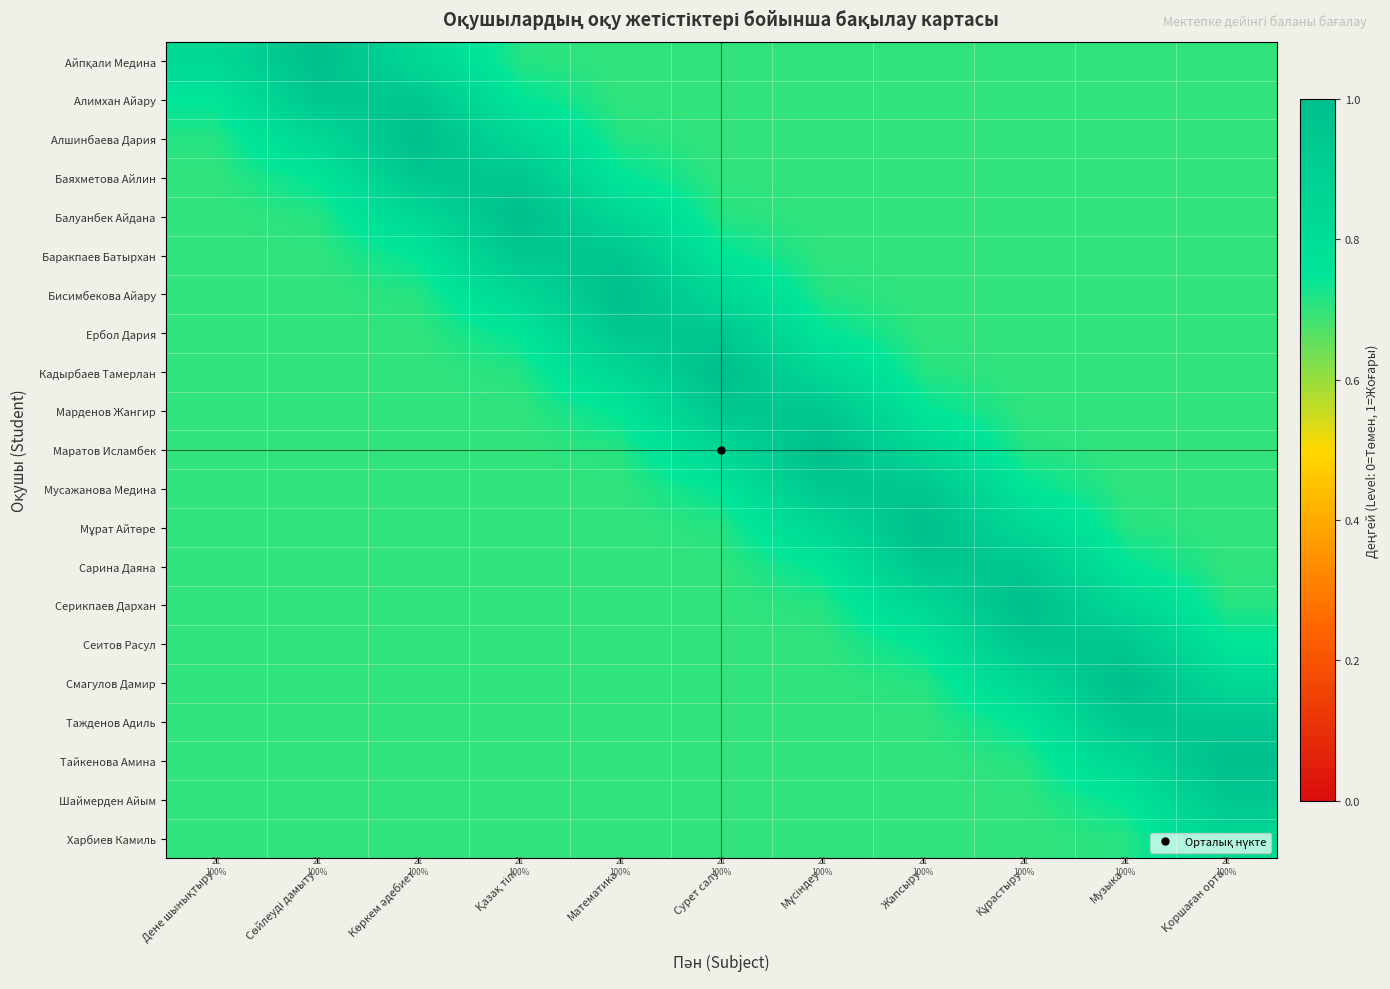

Which category has the lowest value across all series?

Құрастыру